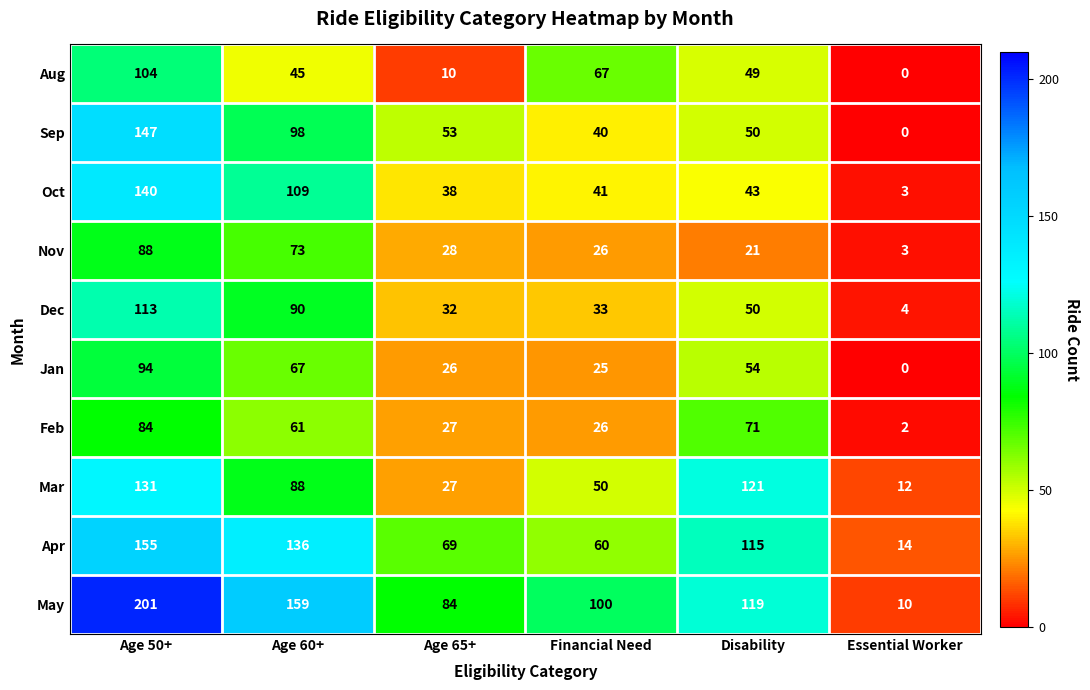

What is the average value of the Mar series?

72